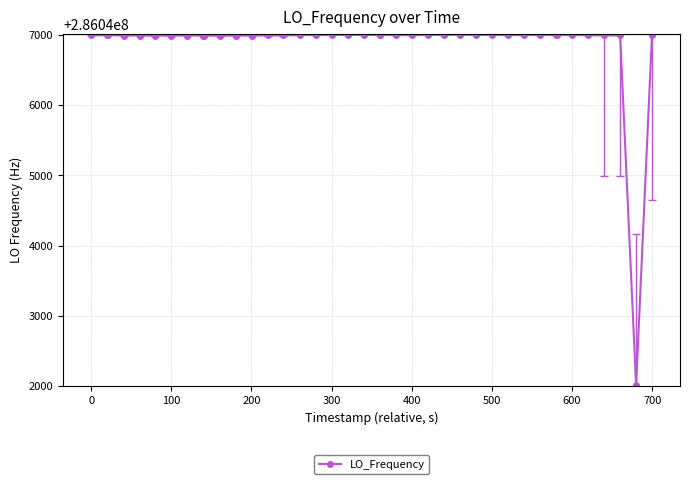

What is the sum of all values?

11441875000.6